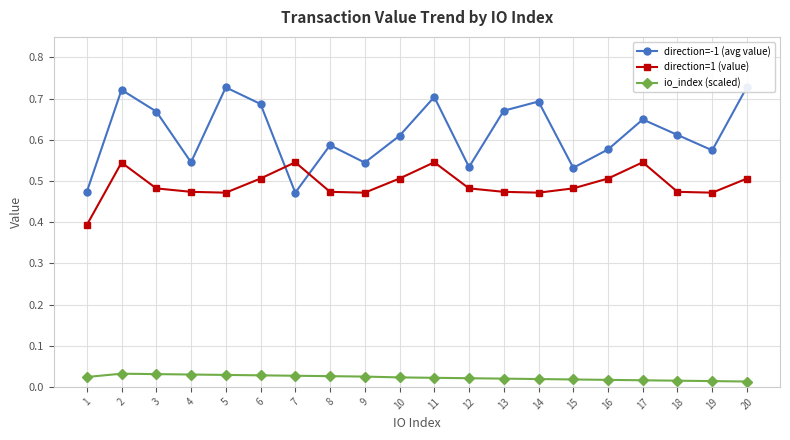

At which label does io_index (scaled) reach its peak?

2